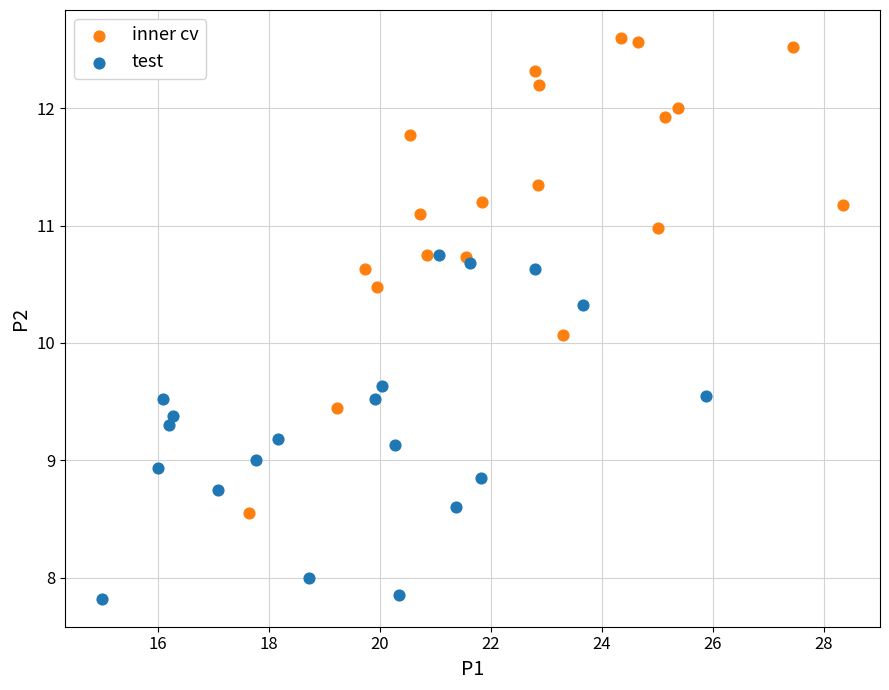

Which series contains the highest Y value?

inner cv